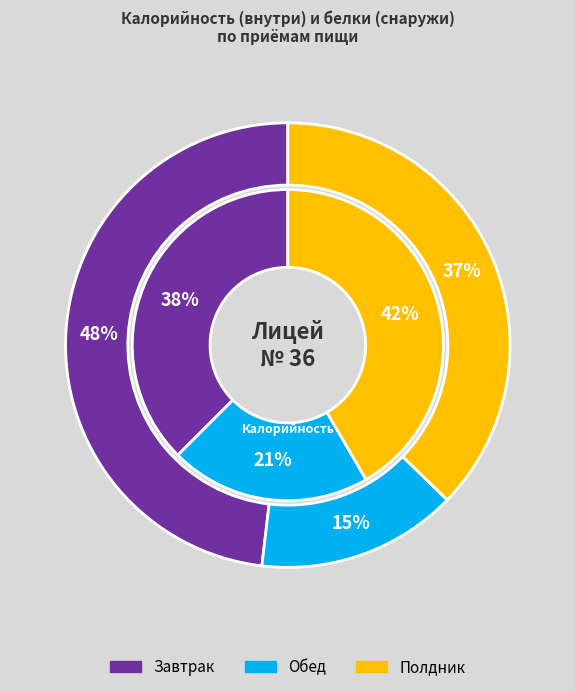

How much of the chart is everything except Завтрак?

62.5%